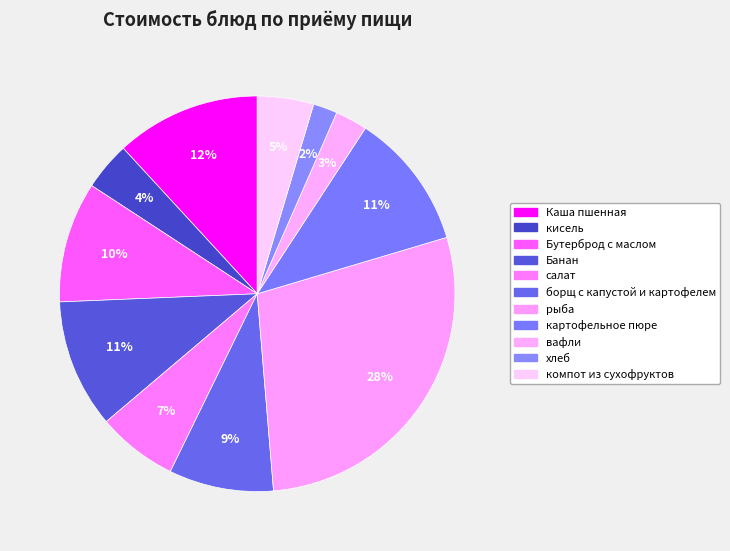

How many slices are in this pie chart?

11